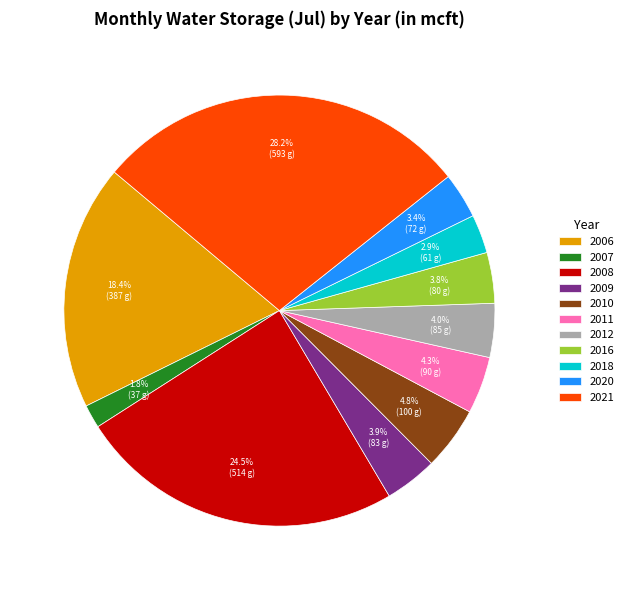

How many slices are in this pie chart?

11